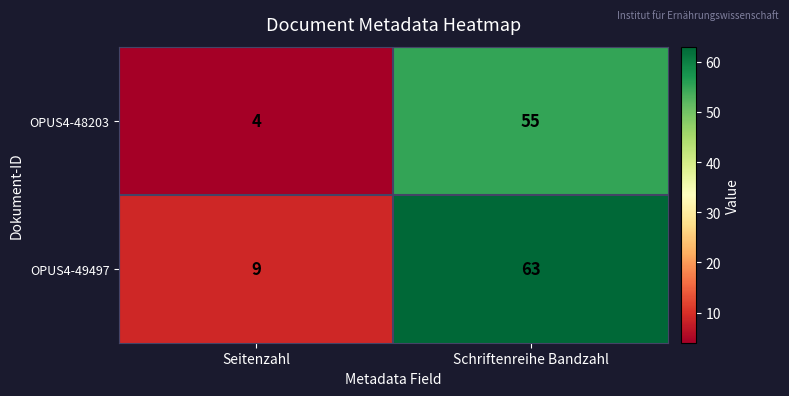

Is it true that OPUS4-49497 equals 4 at Seitenzahl?

False